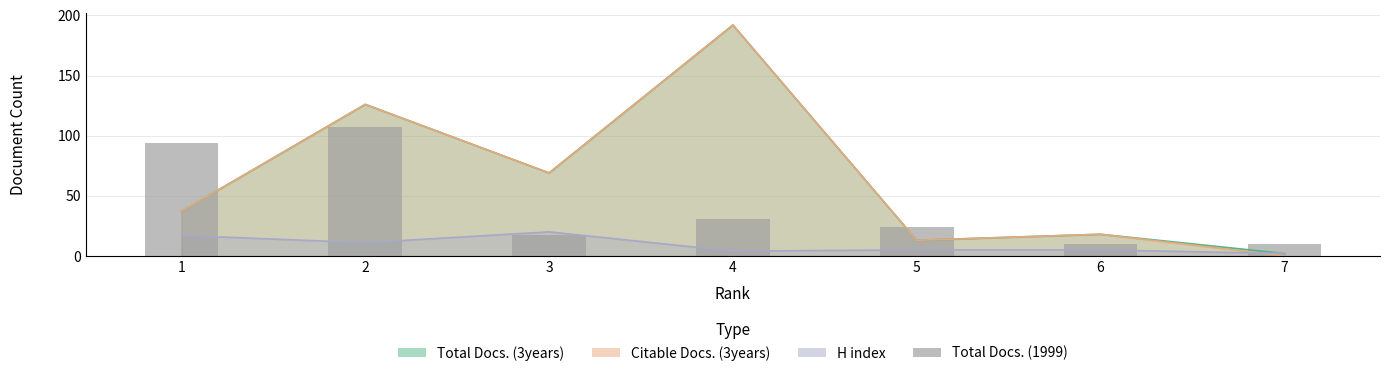

Are the bars horizontal?

No